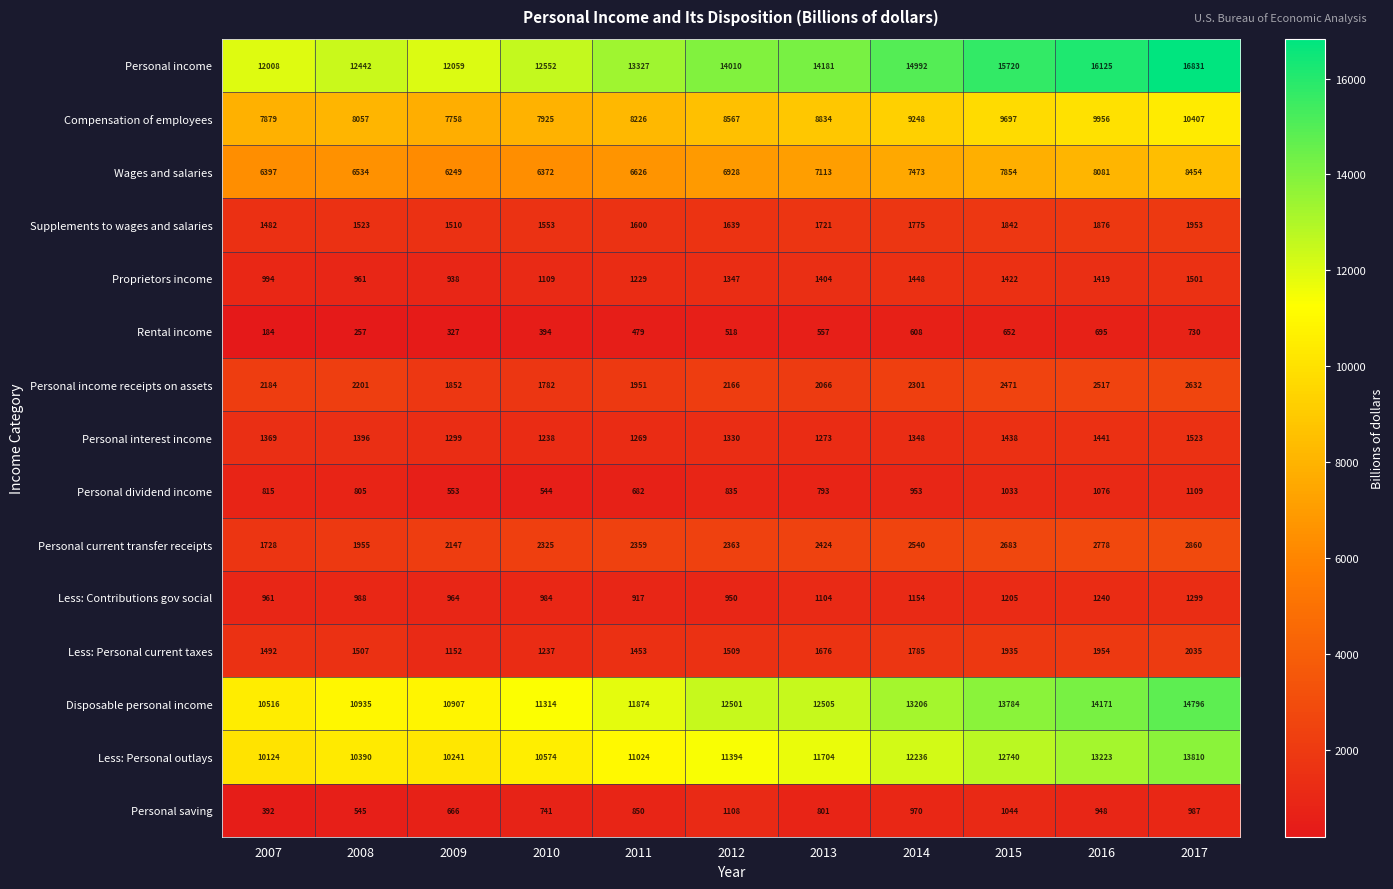

What is the total value across all series at 2010?

60644